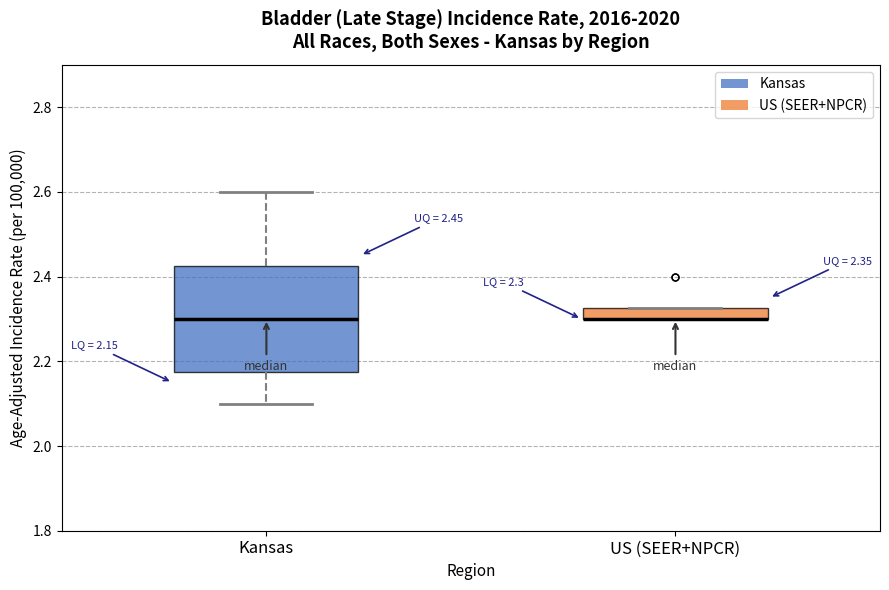

Which box is the tallest, from its lower edge to its upper edge?

Kansas